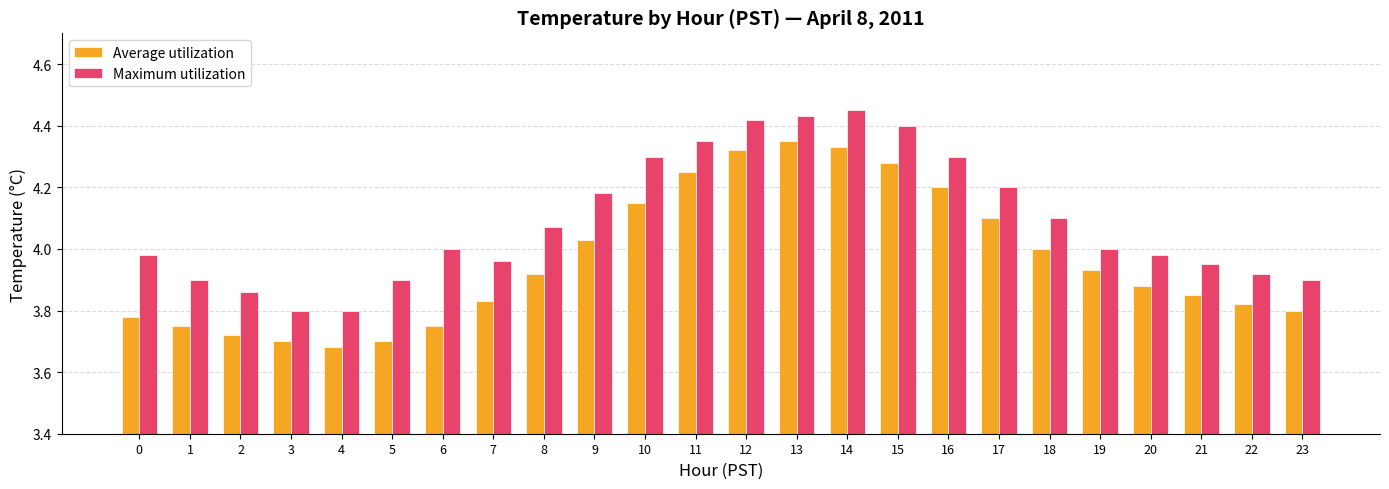

True or false: Maximum utilization has a value of 4.4 at 15.

True